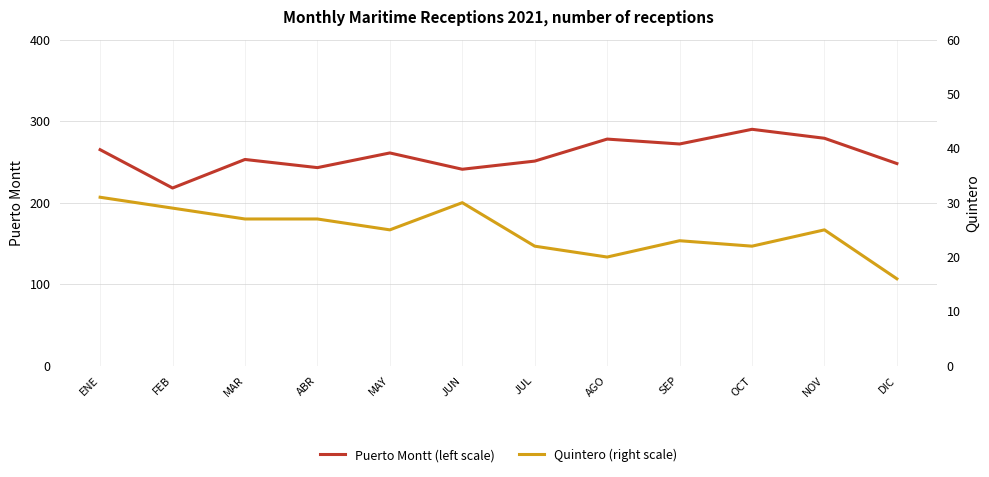

What is the spread (max minus min) of values at OCT?

268